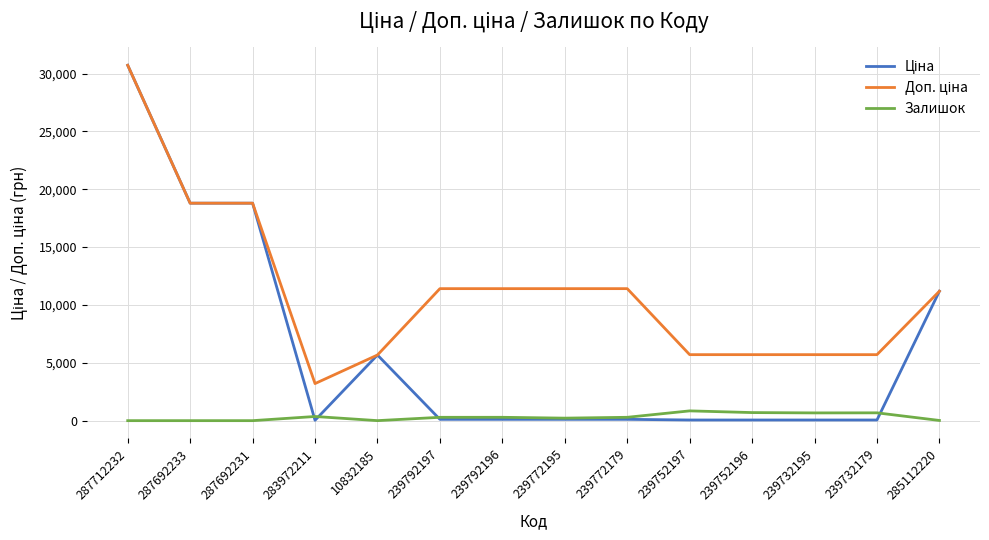

Is this an area chart (filled region under the line)?

No